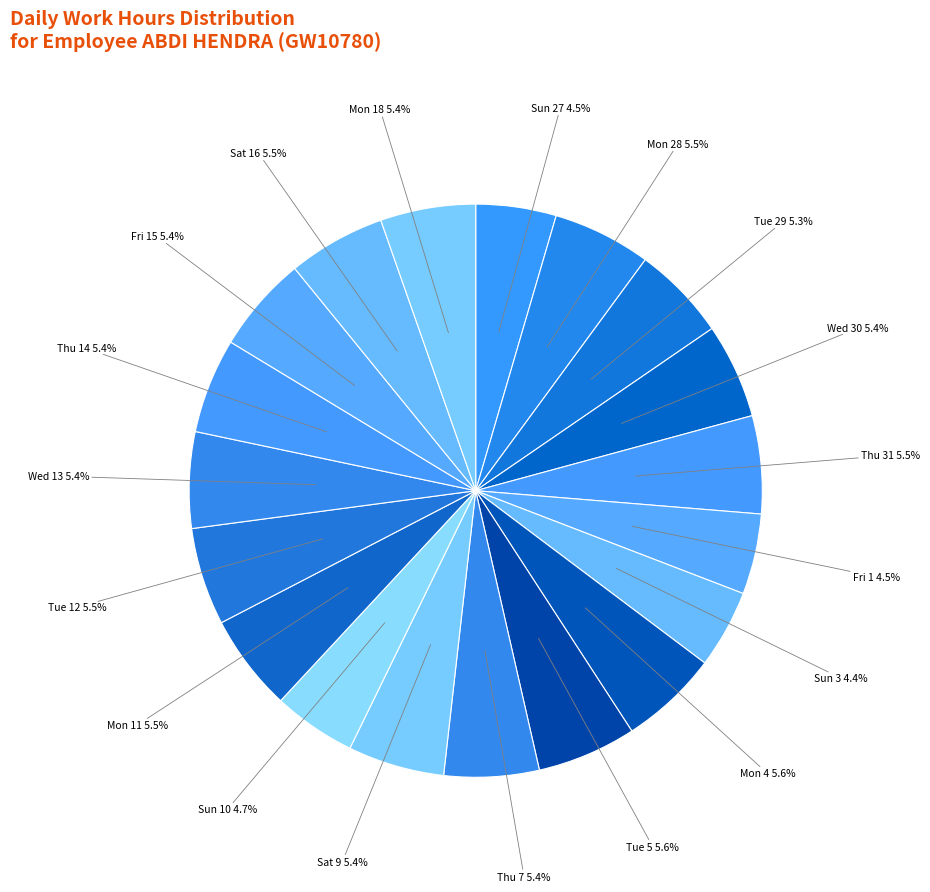

Is there a majority slice in this chart?

No